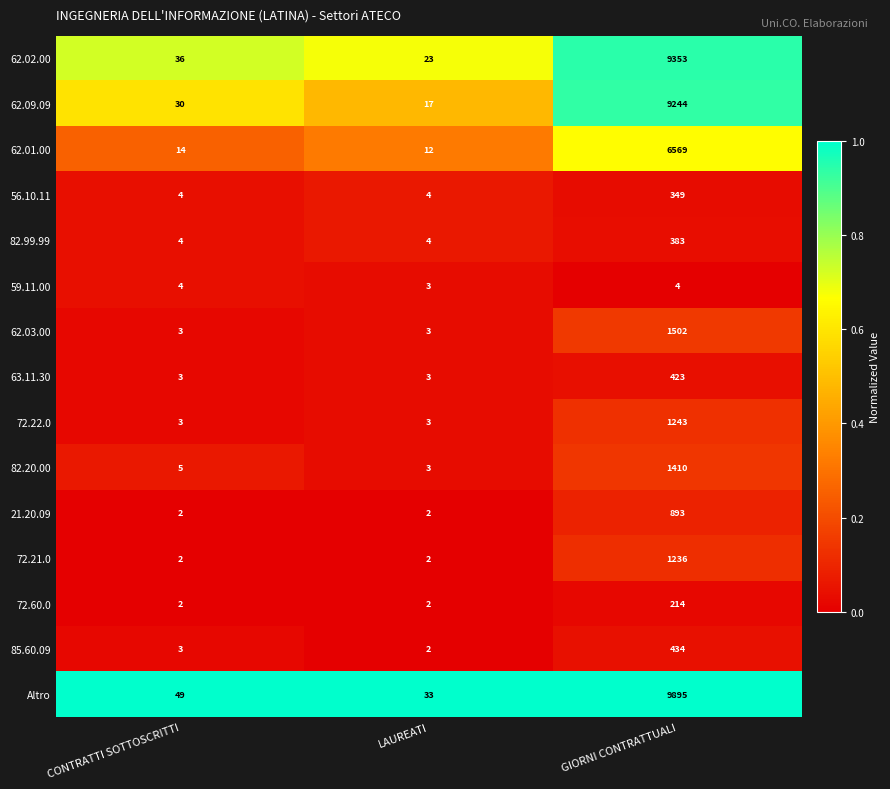

True or false: Altro has a value of 33 at LAUREATI.

True